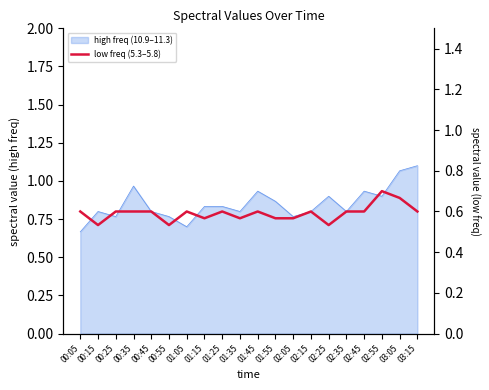

At which category does the data reach its first local valley?

00:15